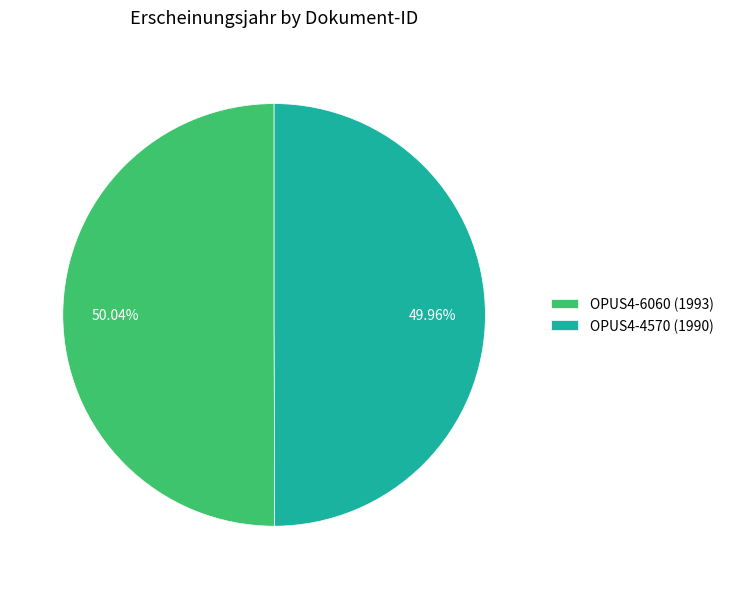

Is it true that OPUS4-6060 is 50% of the pie?

True